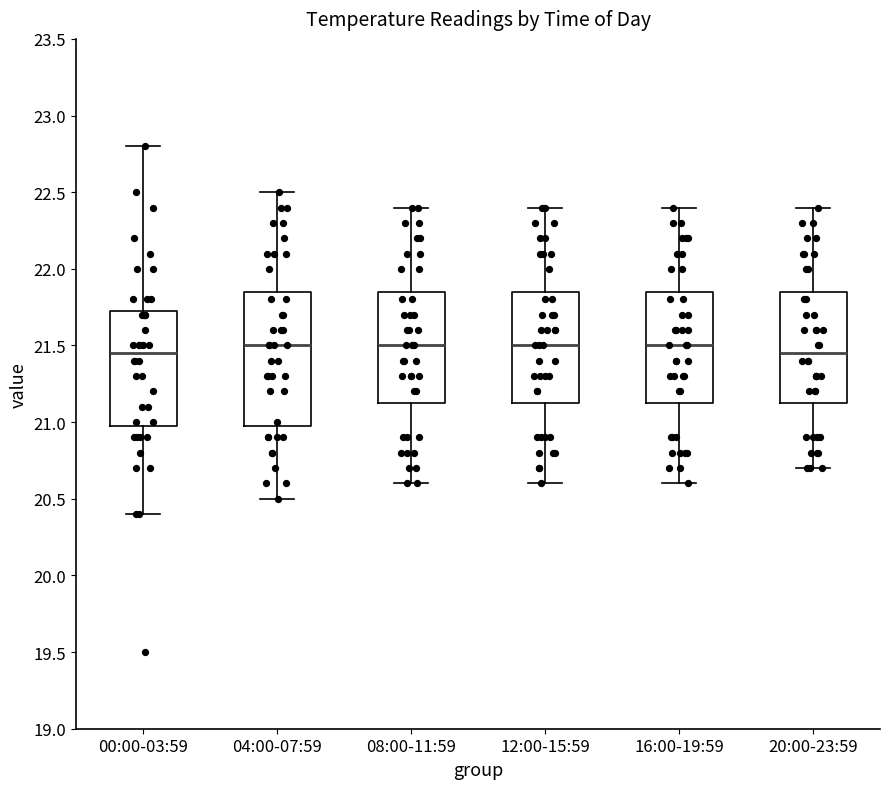

Where is the lower edge of the box for 00:00-03:59 on the y-axis? The values are not printed on the chart, so give them approximately, as read against the axis.

21.00